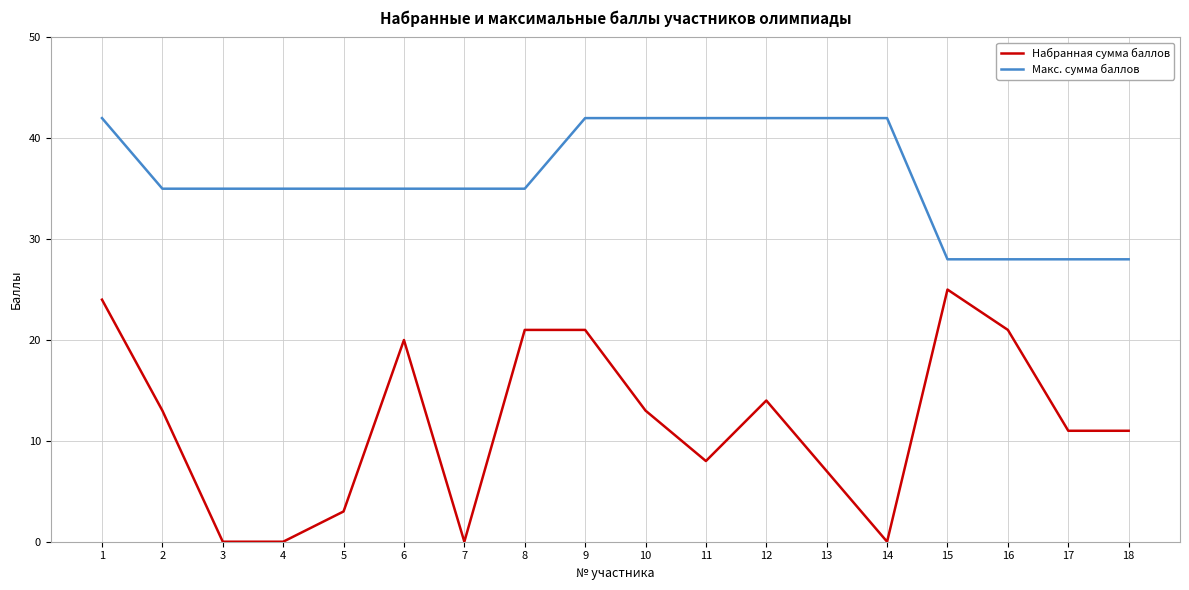

At how many categories does at least one series exceed 29?

14